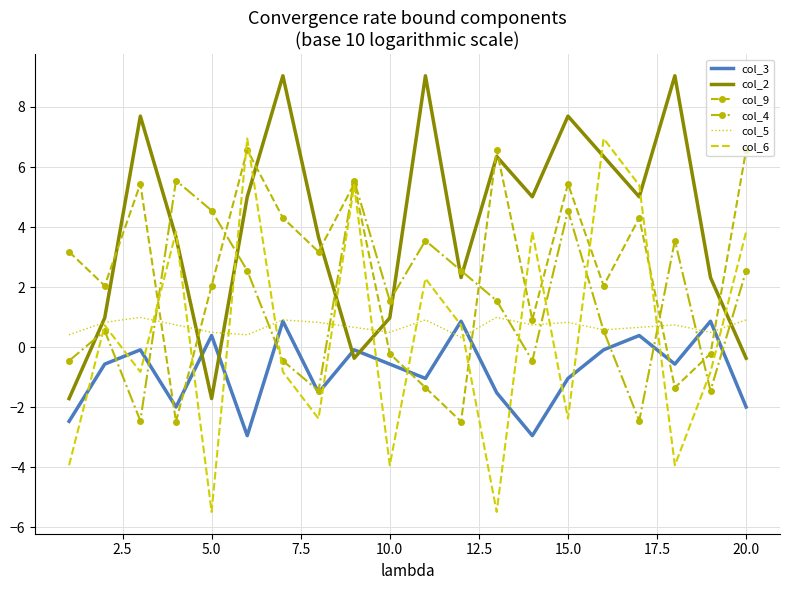

Which series has the largest total across all categories?

col_2